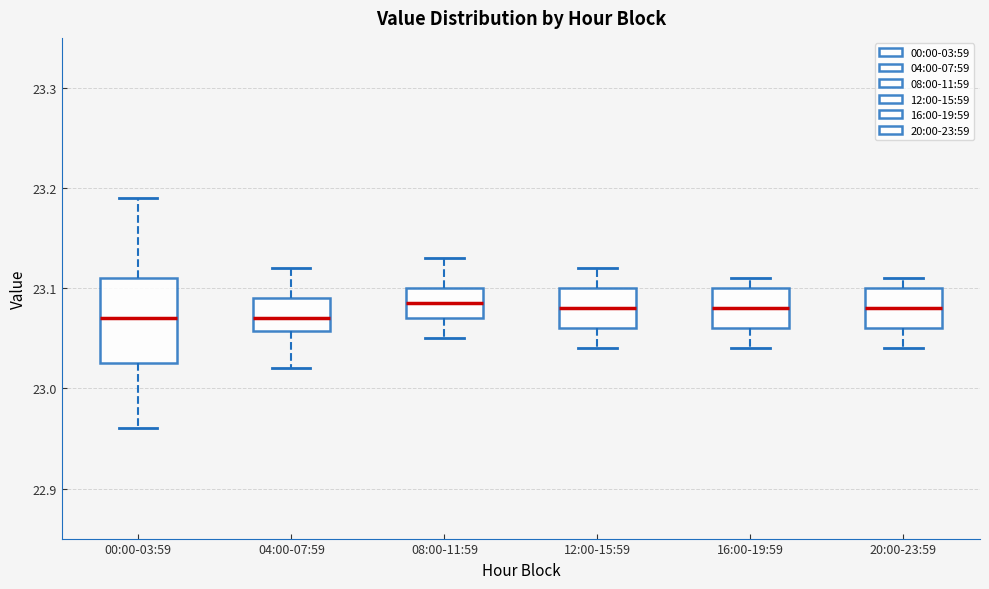

Comparing the boxes themselves (not the whiskers), which one is the tallest?

00:00-03:59